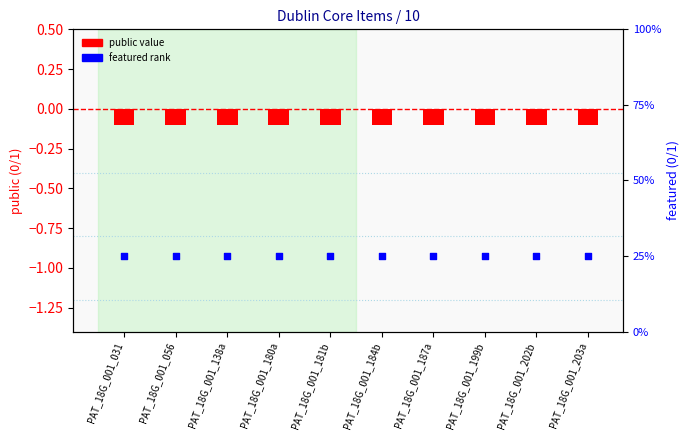

Which series contains the lowest Y value?

public (bar)